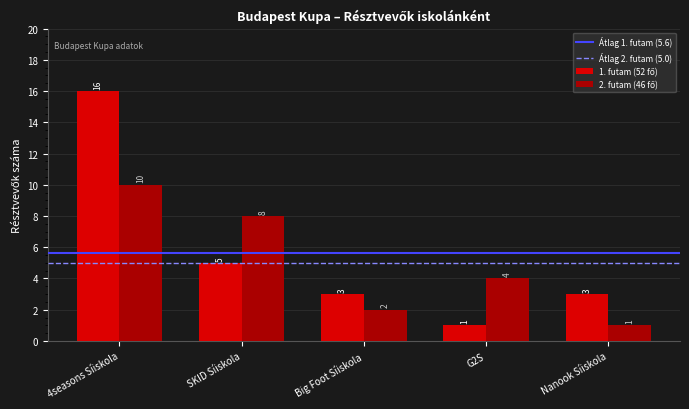

At which category is the sum across all series the highest?

4seasons Síiskola